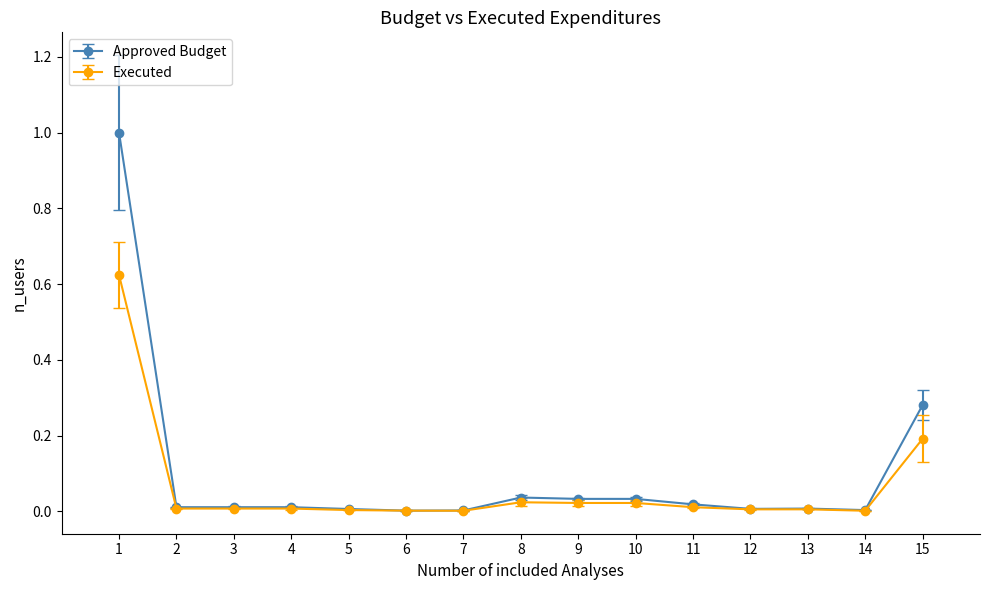

What is the maximum value shown in the chart?

1.0